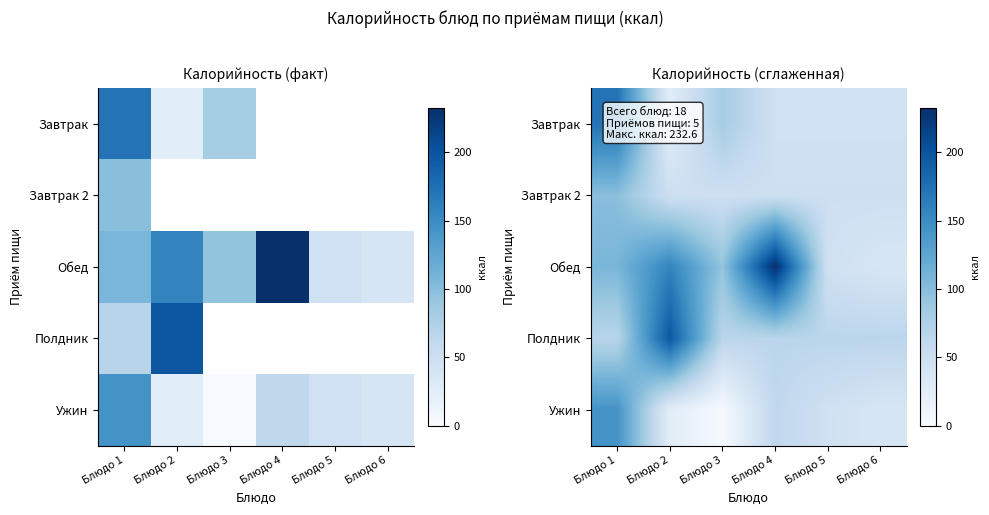

Between Блюдо 3 and Блюдо 6, which is larger?

Блюдо 3